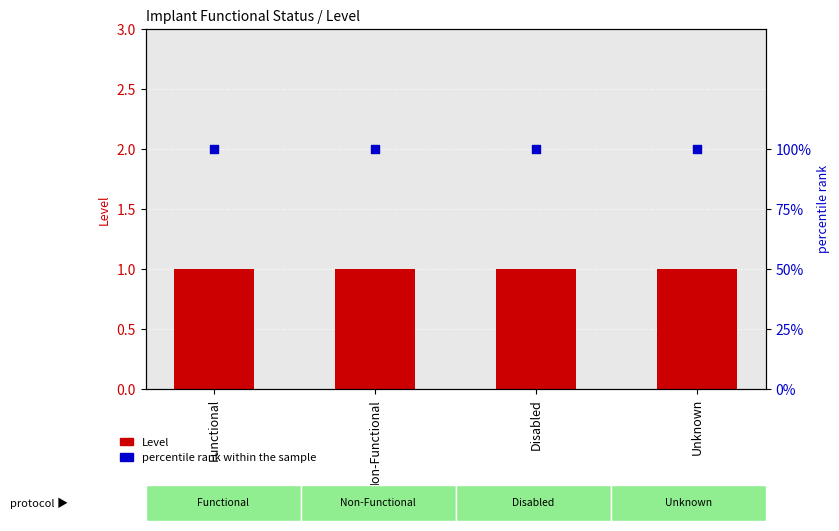

Which series reaches the maximum Y coordinate?

percentile rank within the sample